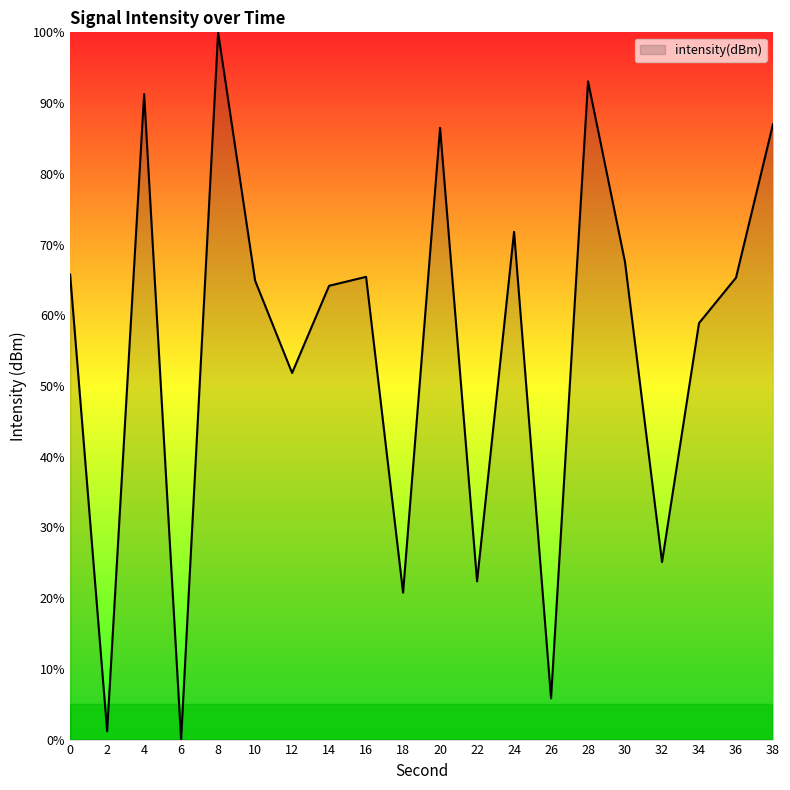

Which label corresponds to the largest value in the chart?

8